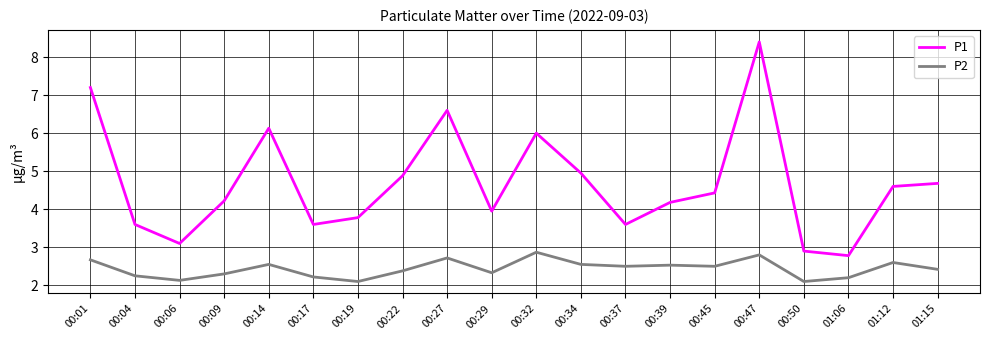

What is the difference between the highest and lowest values at 00:14?

3.6